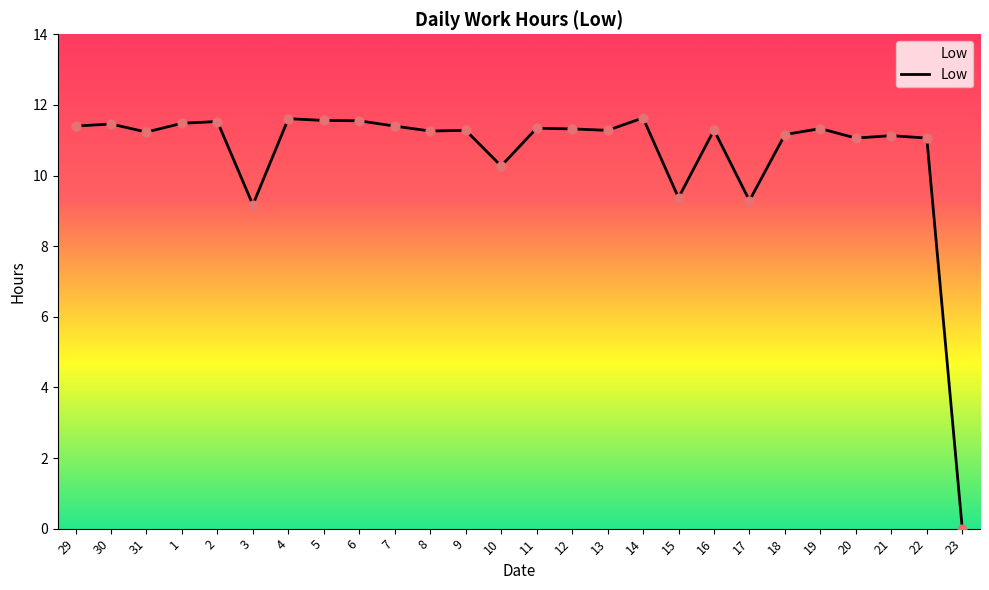

Which has a higher value, 15 or 5?

5